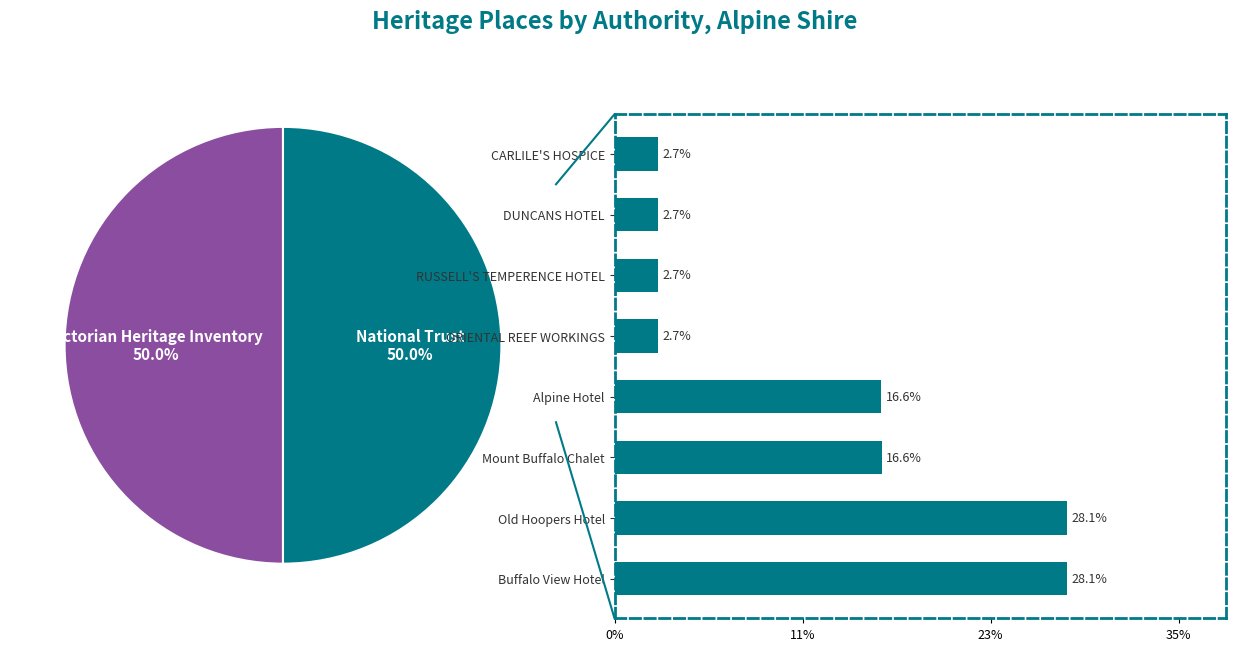

Does RUSSELL'S TEMPERENCE HOTEL account for over 50% of the chart?

No